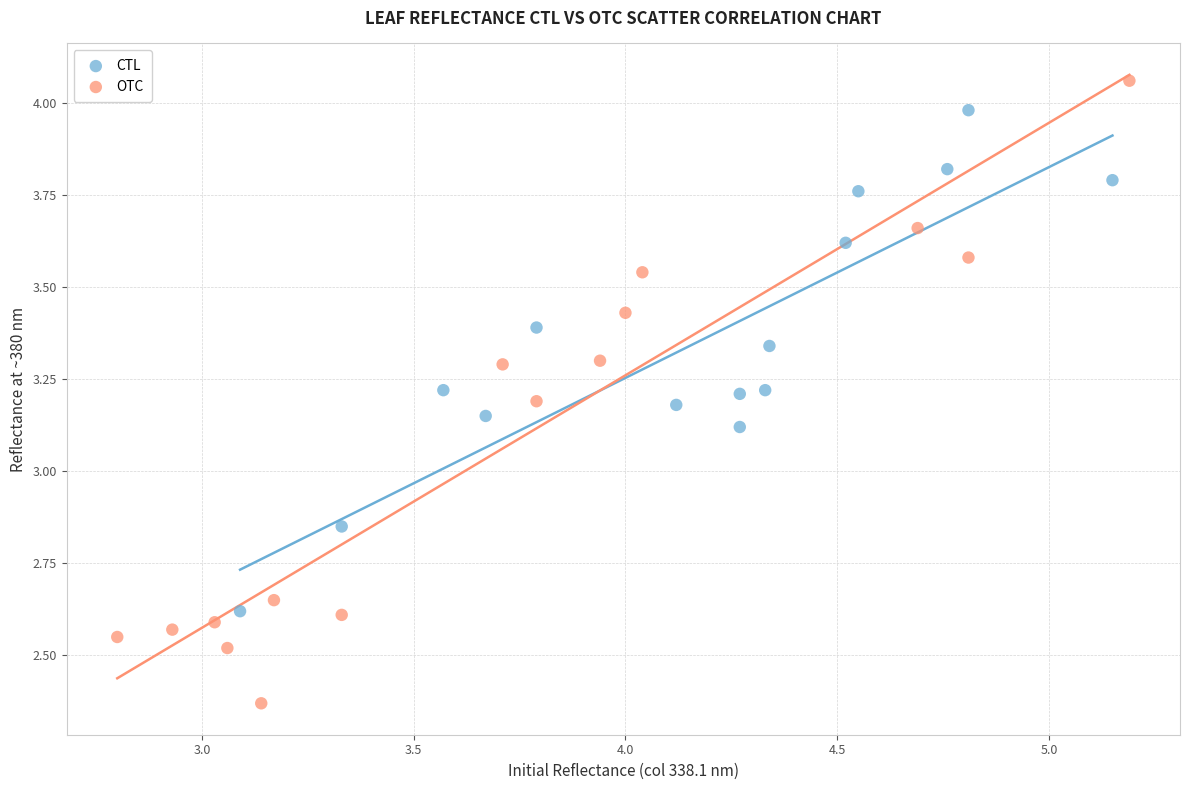

Which series has the largest Y range (max minus min)?

OTC